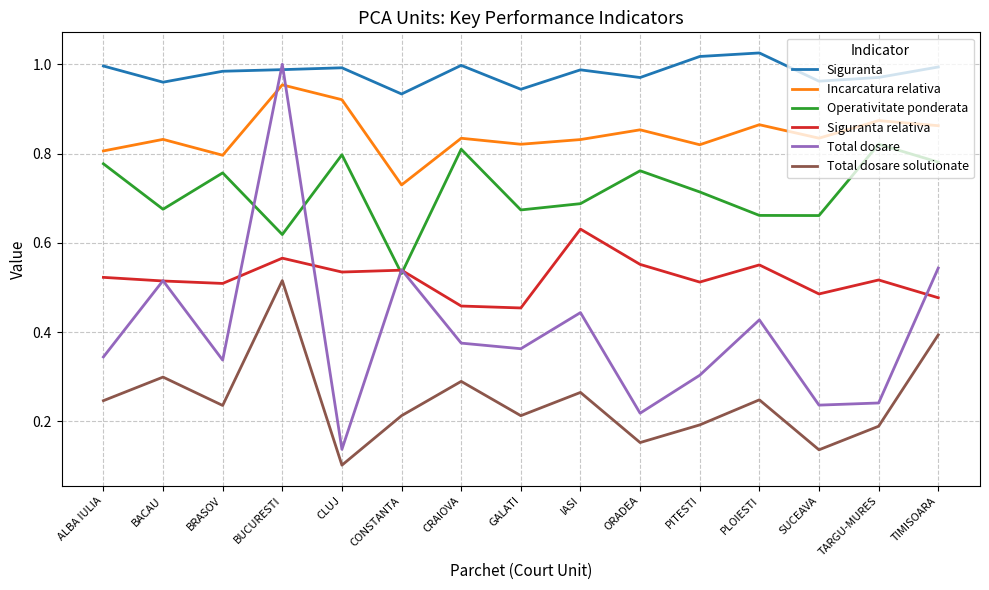

Is it true that Operativitate ponderata equals 1.2 at PITESTI?

False